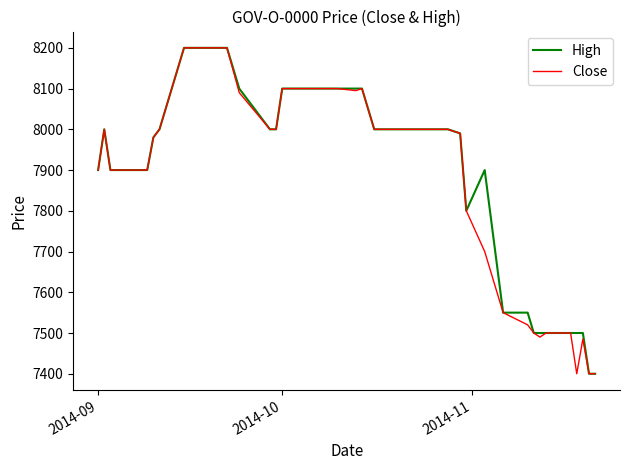

What is the maximum value for Close?

8200